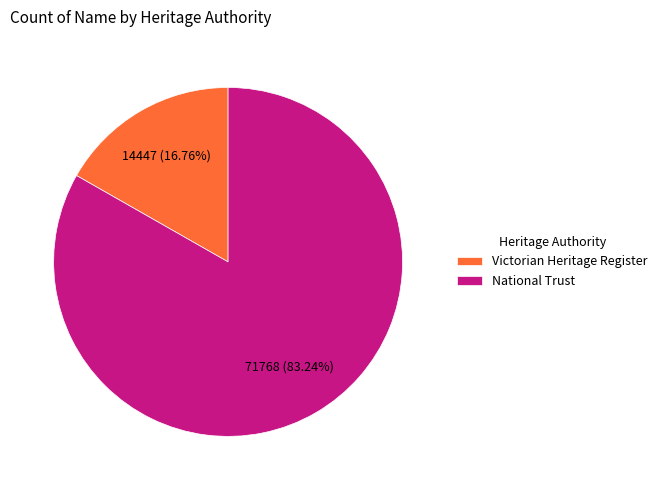

Rank the categories by value from lowest to highest.

Victorian Heritage Register, National Trust